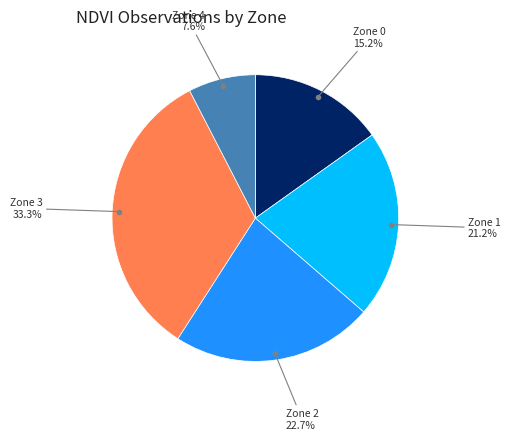

Count the number of slices in the pie.

5